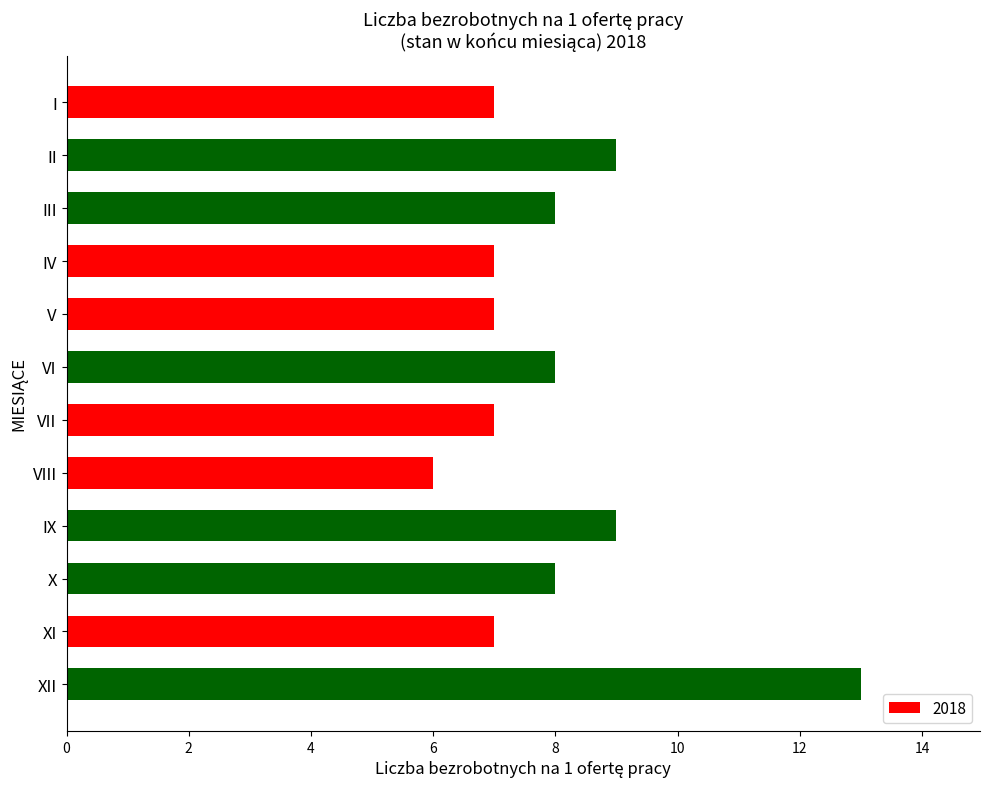

Reading top to bottom, transcribe all the data shown in this chart.

7	9	8	7	7	8	7	6	9	8	7	13